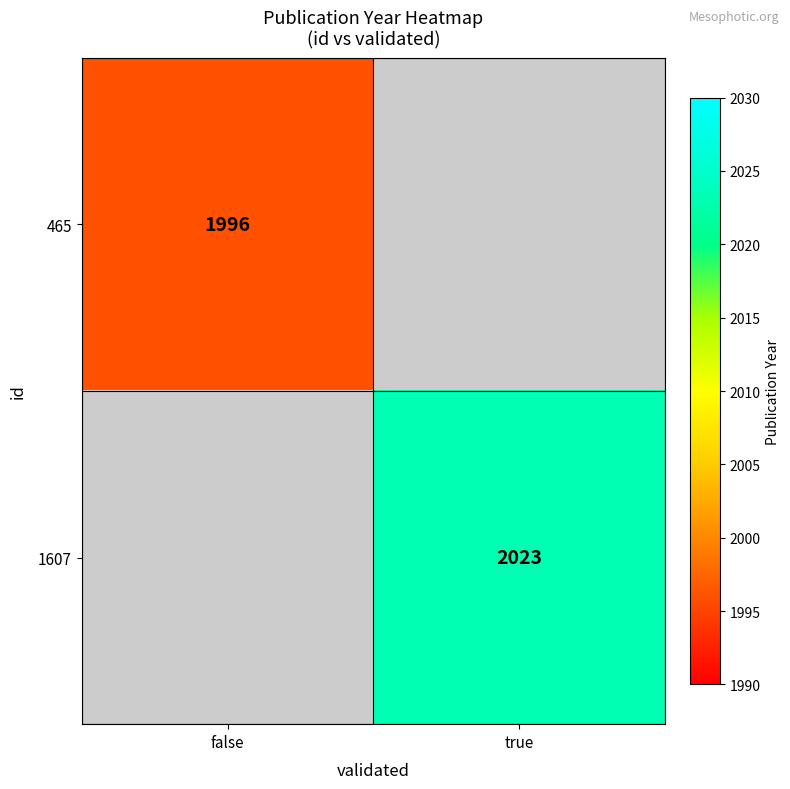

The 465 series shows 1022 at false. True or false?

False